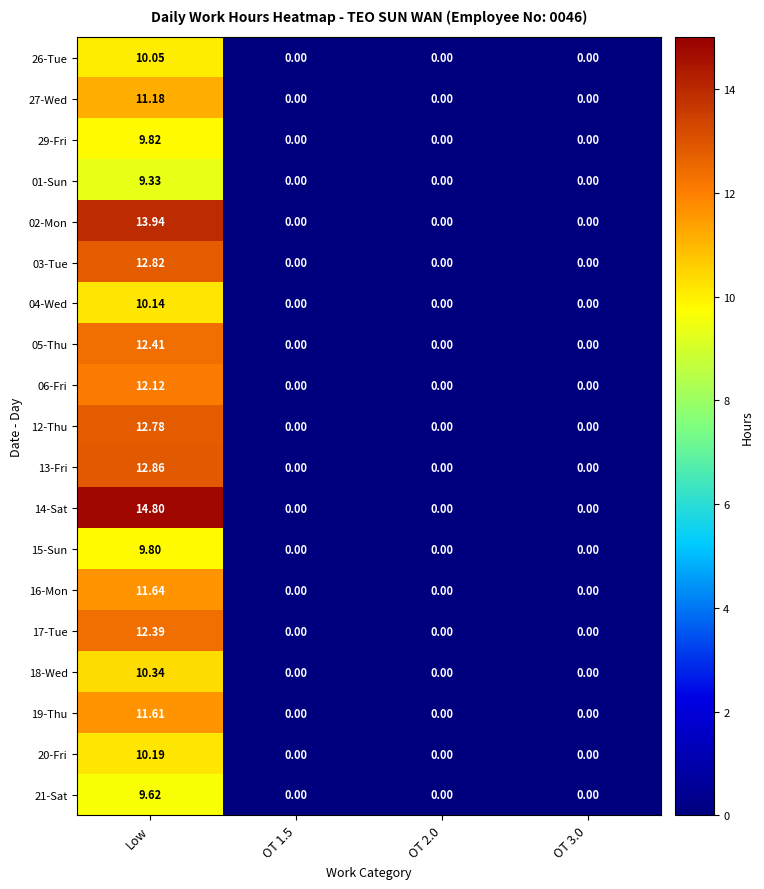

Which label corresponds to the largest value in the chart?

Low